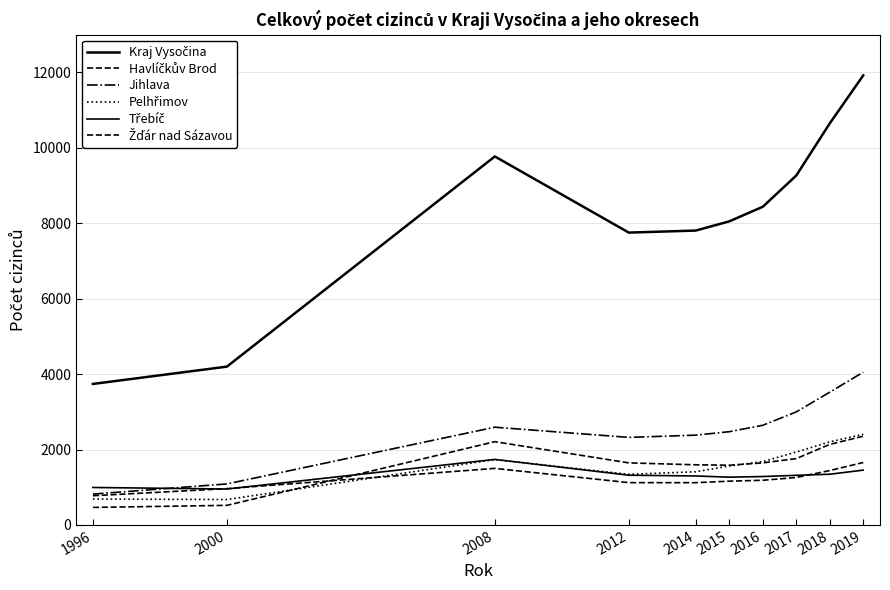

Is it true that Pelhřimov equals 1733 at 2008?

True